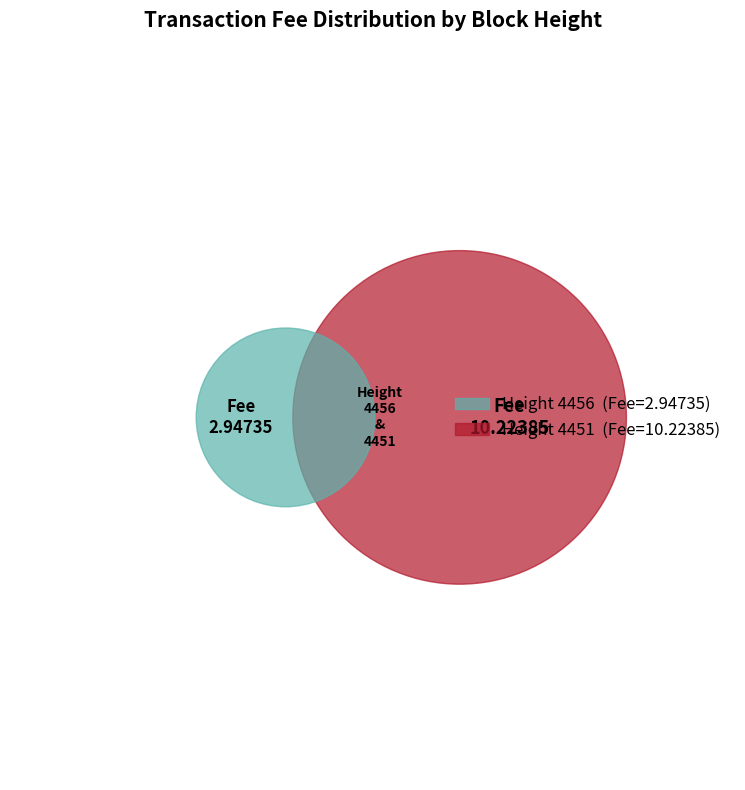

To the nearest percent, what is the difference between the 4451 and 4456 slice percentages?

55%